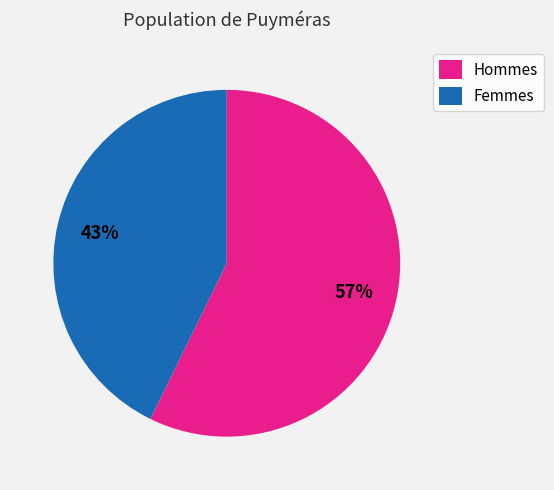

Between Hommes and Femmes, which is larger?

Hommes